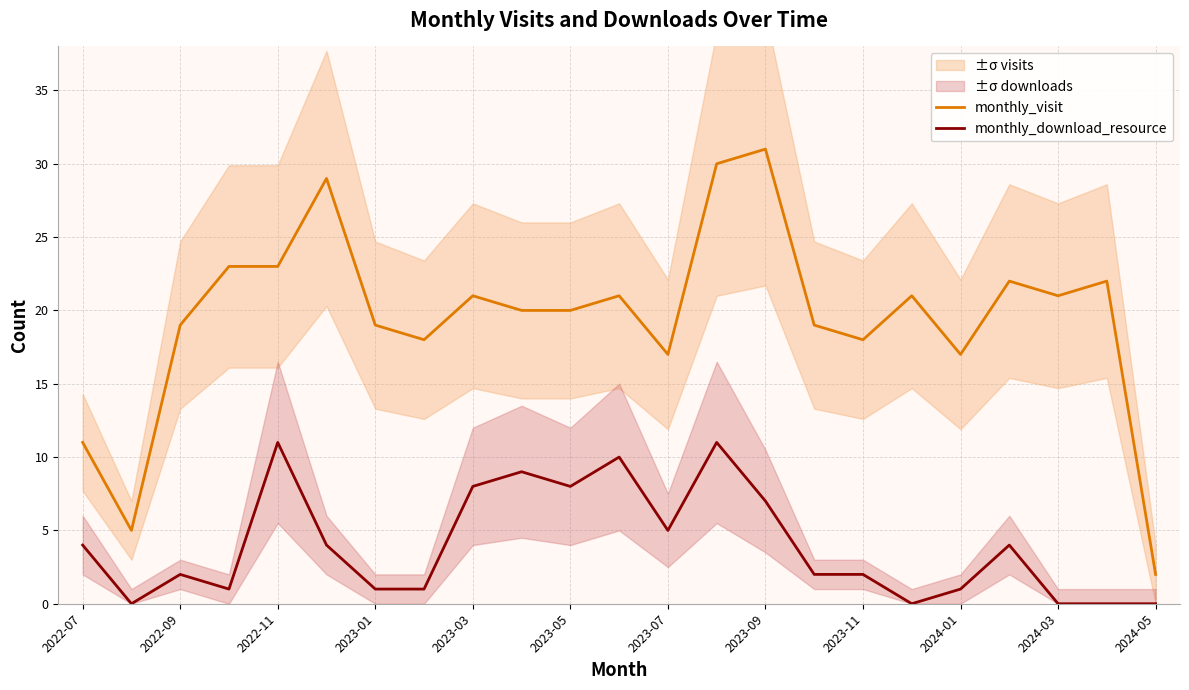

What are all the series names shown in the legend?

monthly_visit, monthly_download_resource